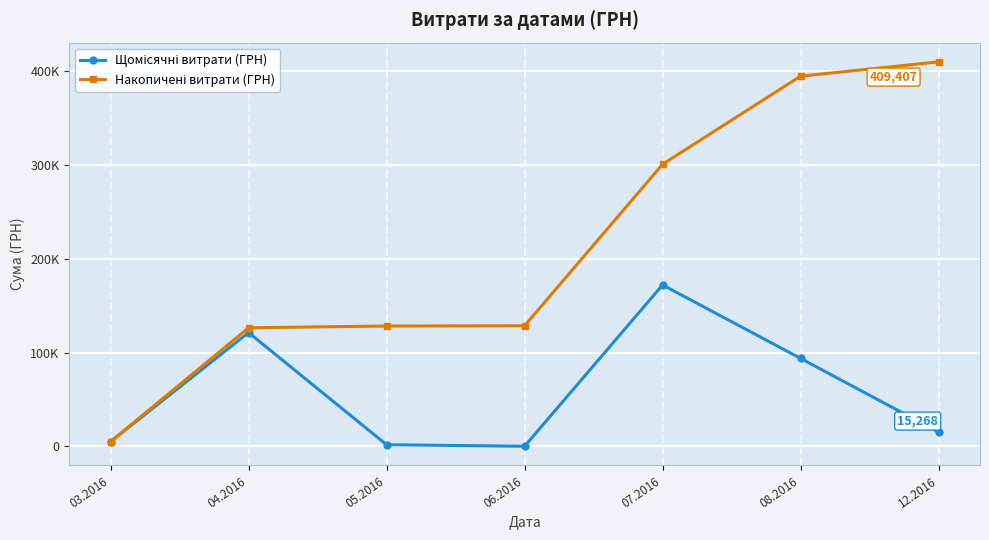

Is it true that Щомісячні витрати (ГРН) equals 30566.2 at 08.2016?

False